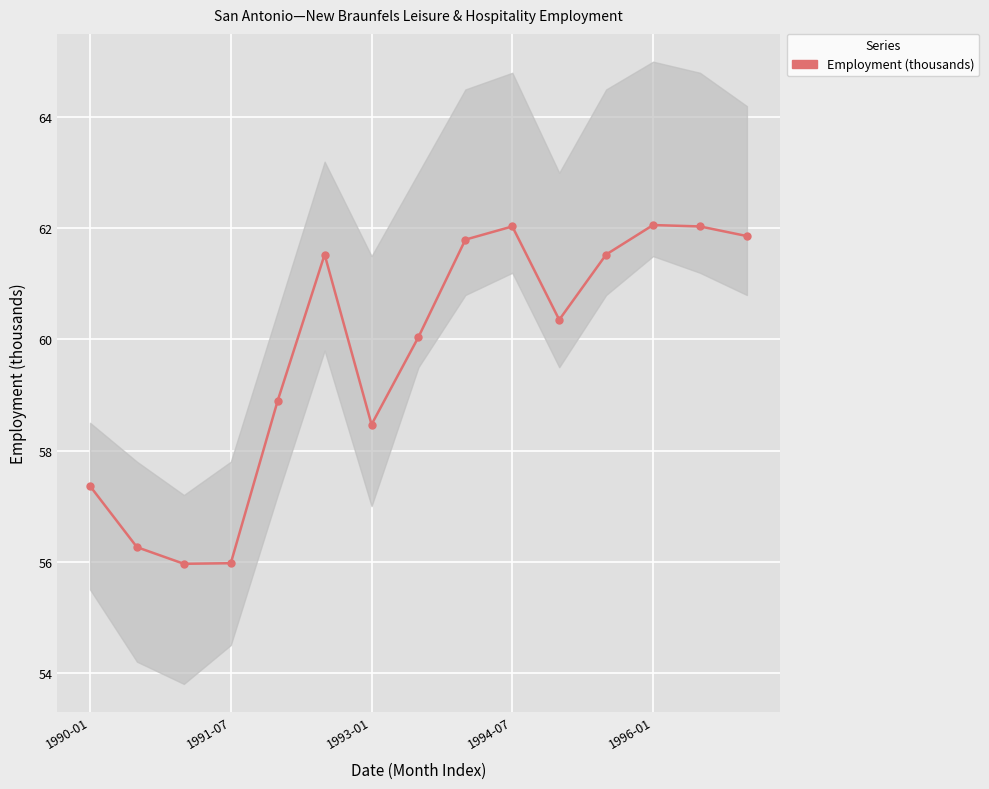

Where does the data first go above 60?

5